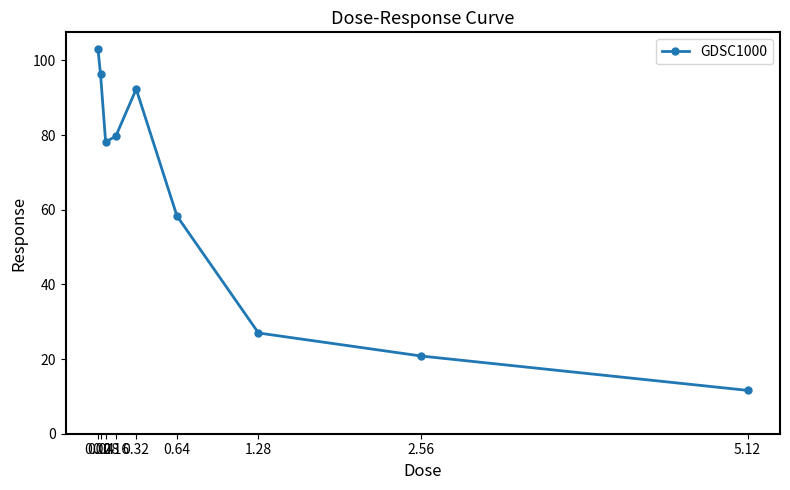

What position from the right is 0.04?

8